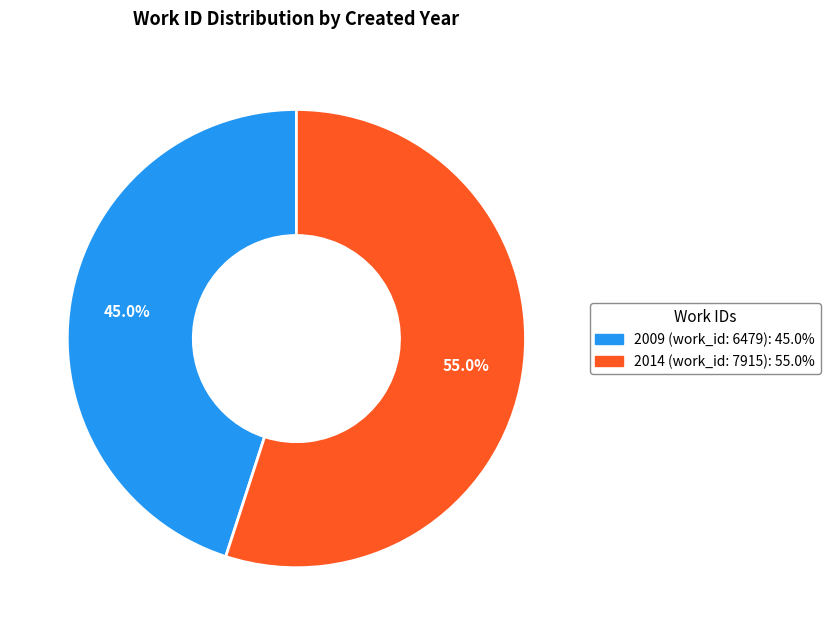

Rank the categories by value from lowest to highest.

2009 (work_id: 6479), 2014 (work_id: 7915)